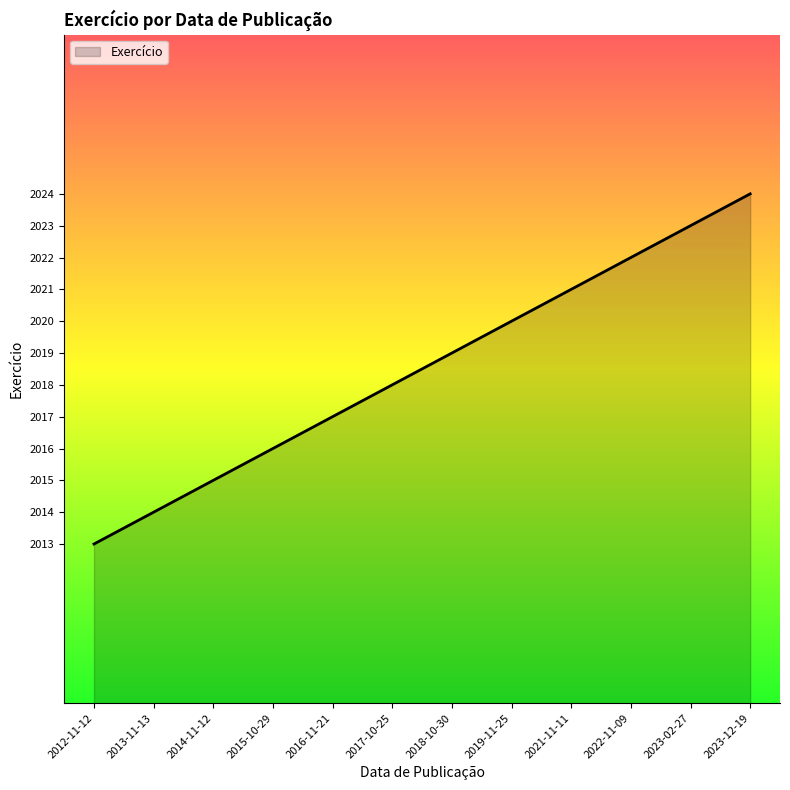

At which category does the chart reach its minimum across all series?

2012-11-12